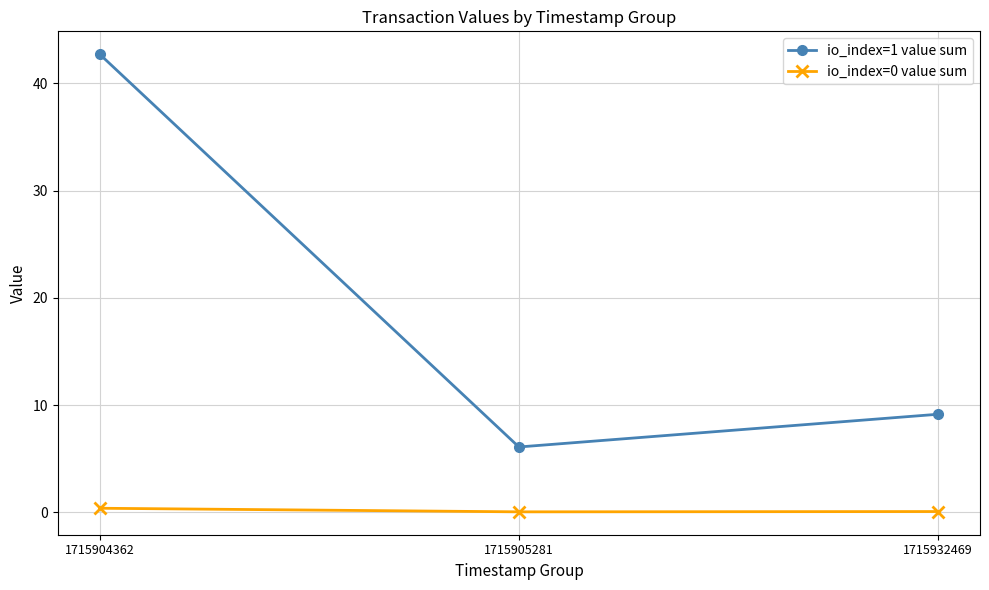

Which series has the widest spread of values?

io_index=1 value sum